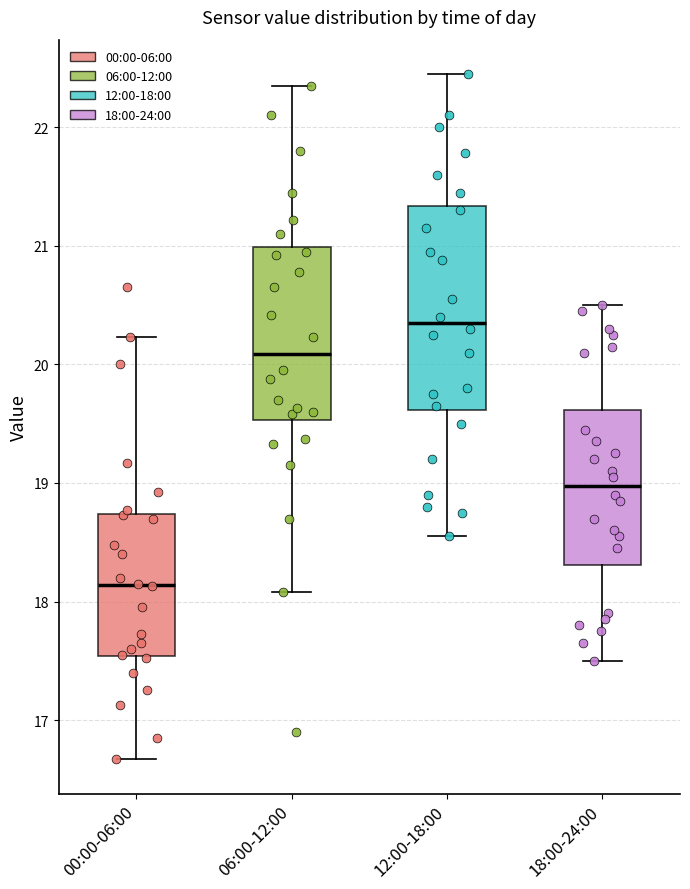

Comparing the boxes themselves (not the whiskers), which one is the tallest?

12:00-18:00